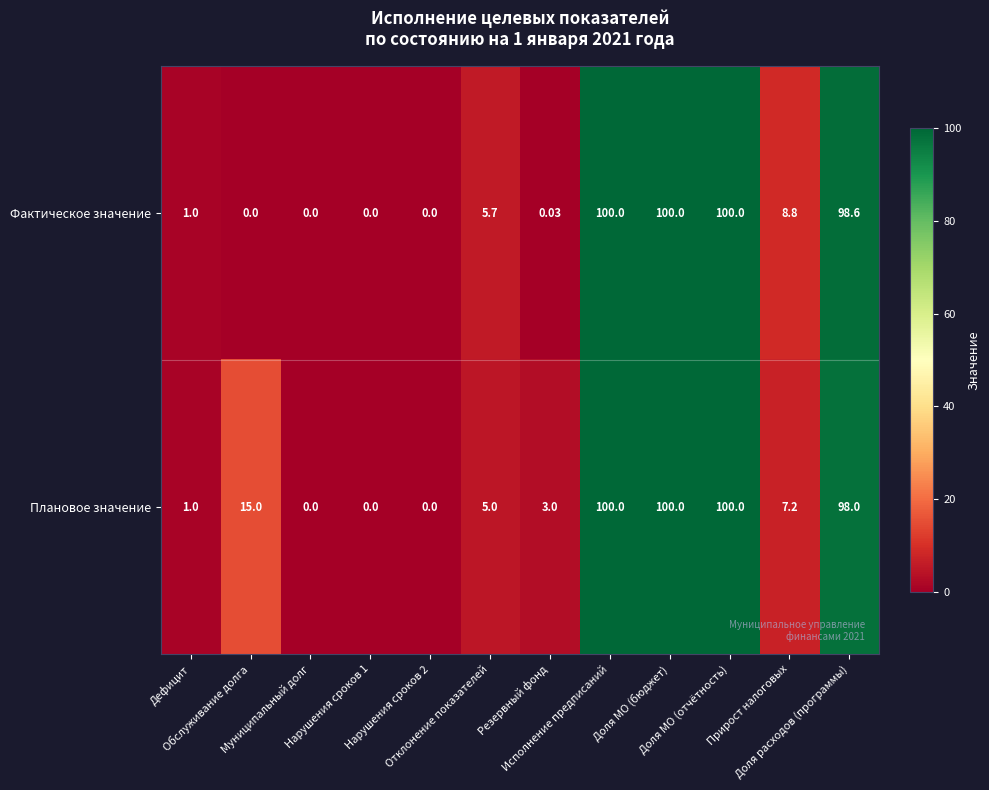

Which series has the largest total across all categories?

Плановое значение